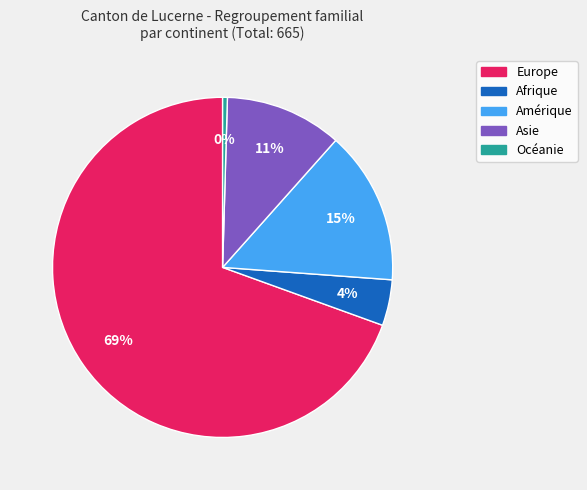

Which category has the biggest portion of the pie?

Europe